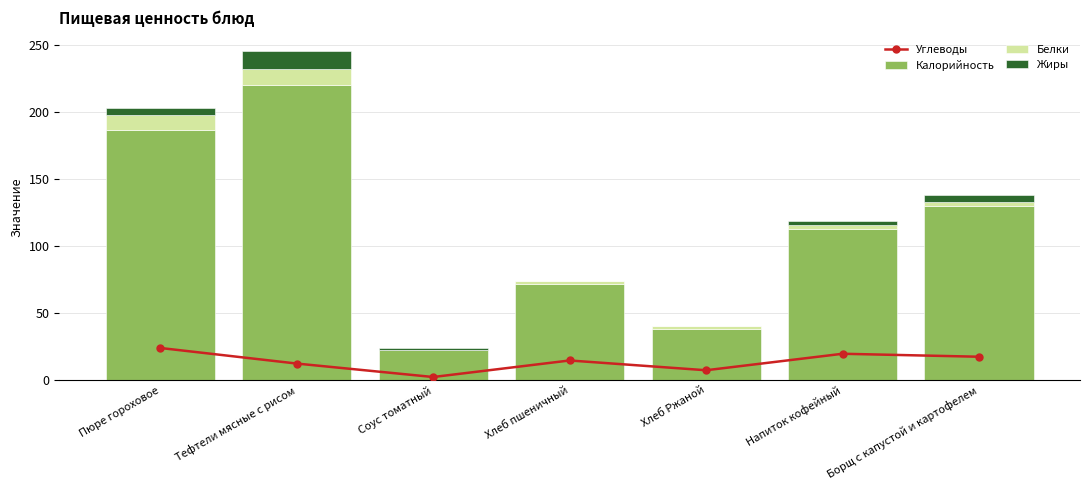

Reading right to left, what are all the values shown in this chart?

Углеводы: Борщ с капустой и картофелем=17.6	Напиток кофейный=19.8	Хлеб Ржаной=7.5	Хлеб пшеничный=14.8	Соус томатный=2.4	Тефтели мясные с рисом=12.5	Пюре гороховое=24.1
Калорийность: Борщ с капустой и картофелем=130.1	Напиток кофейный=113.2	Хлеб Ржаной=38.6	Хлеб пшеничный=71.5	Соус томатный=22.5	Тефтели мясные с рисом=220.1	Пюре гороховое=186.8
Белки: Борщ с капустой и картофелем=3.3	Напиток кофейный=2.9	Хлеб Ржаной=1.6	Хлеб пшеничный=2.6	Соус томатный=0.4	Тефтели мясные с рисом=12.2	Пюре гороховое=11.5
Жиры: Борщ с капустой и картофелем=5.2	Напиток кофейный=2.5	Хлеб Ржаной=0.3	Хлеб пшеничный=0.2	Соус томатный=1.3	Тефтели мясные с рисом=13.5	Пюре гороховое=4.9